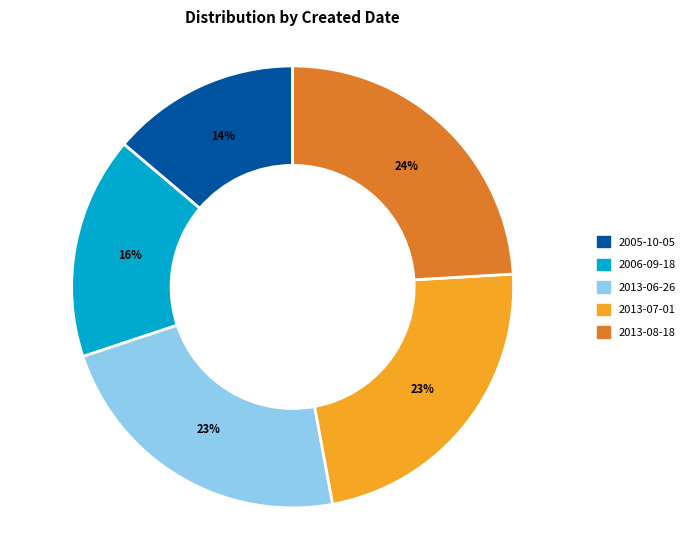

Is there a majority slice in this chart?

No